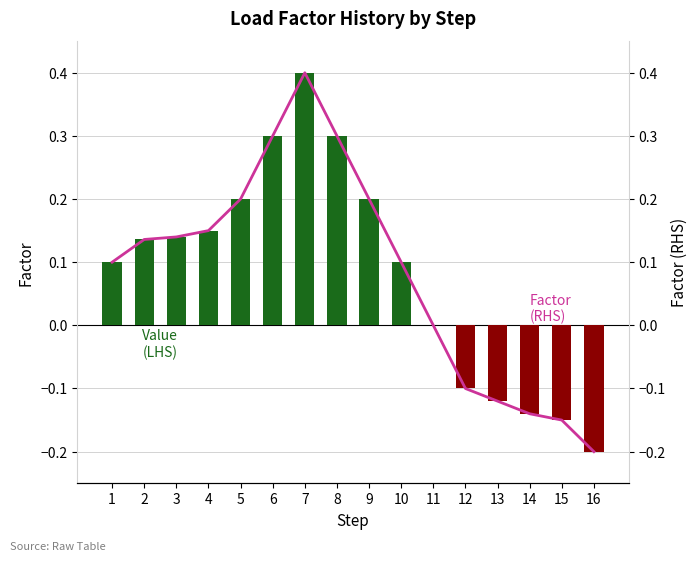

Which category has the highest value across all series?

7